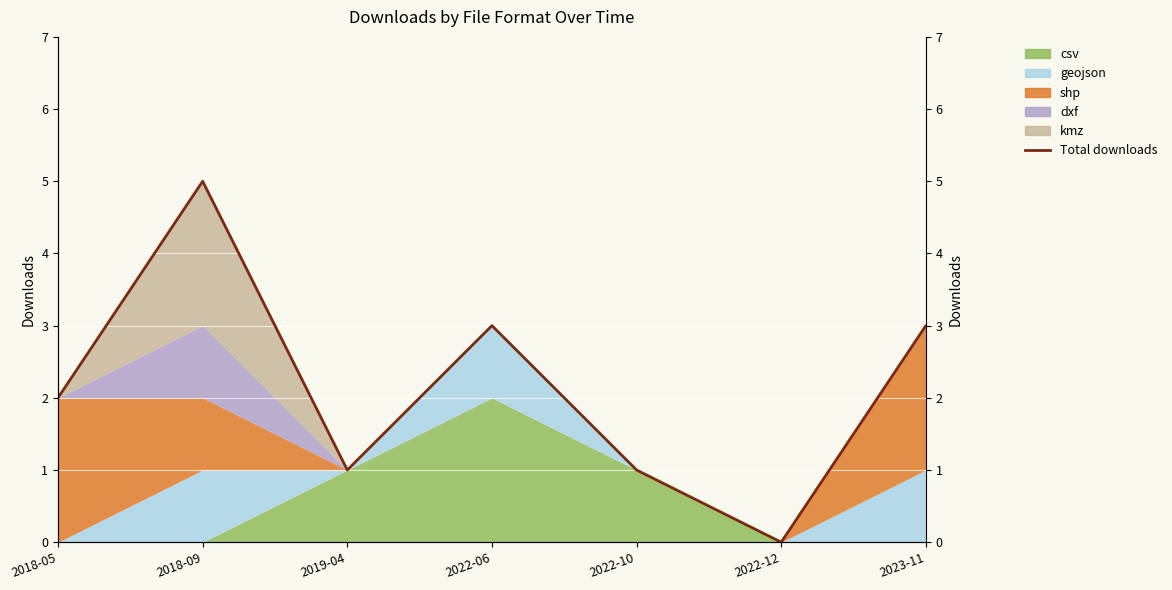

What is the difference between the second highest and minimum values?

3